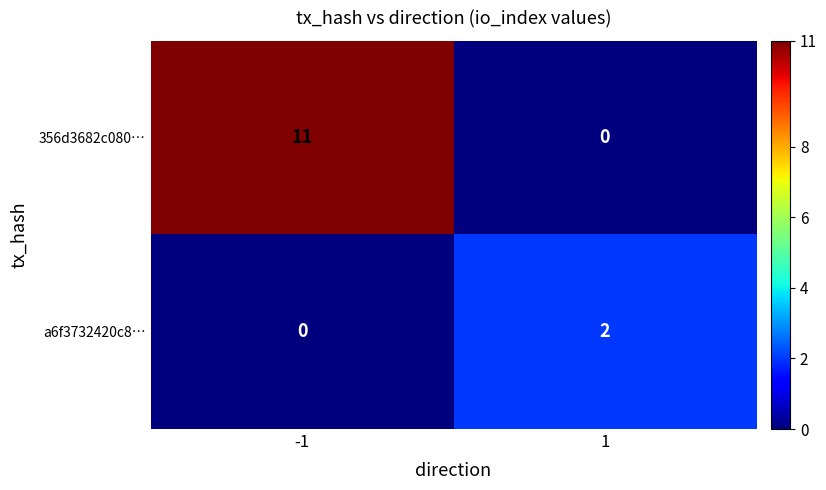

Which series has the largest range (max minus min)?

356d3682c080…